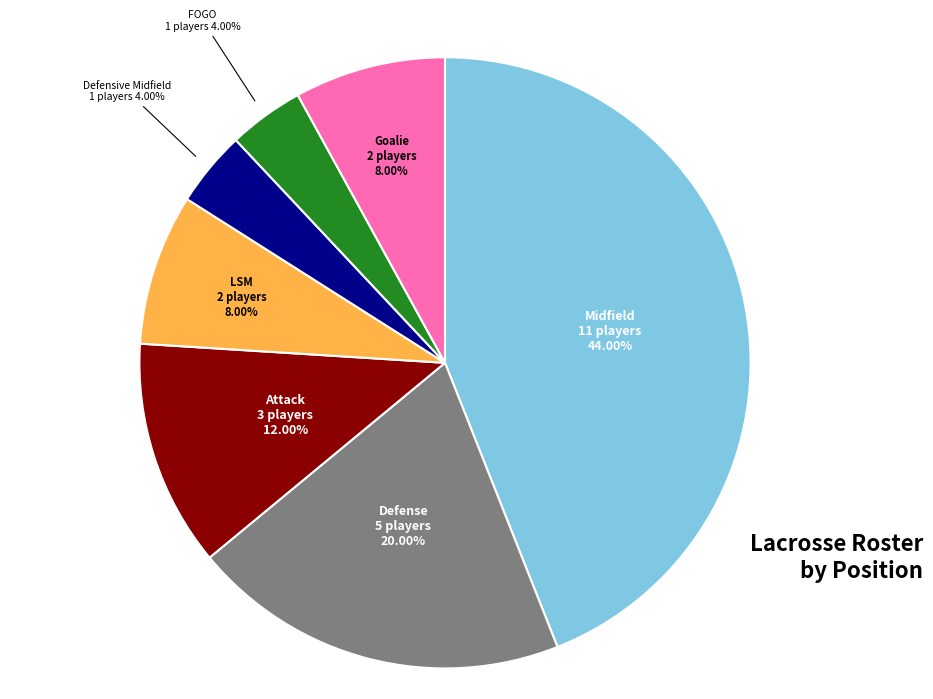

Is there a majority slice in this chart?

No